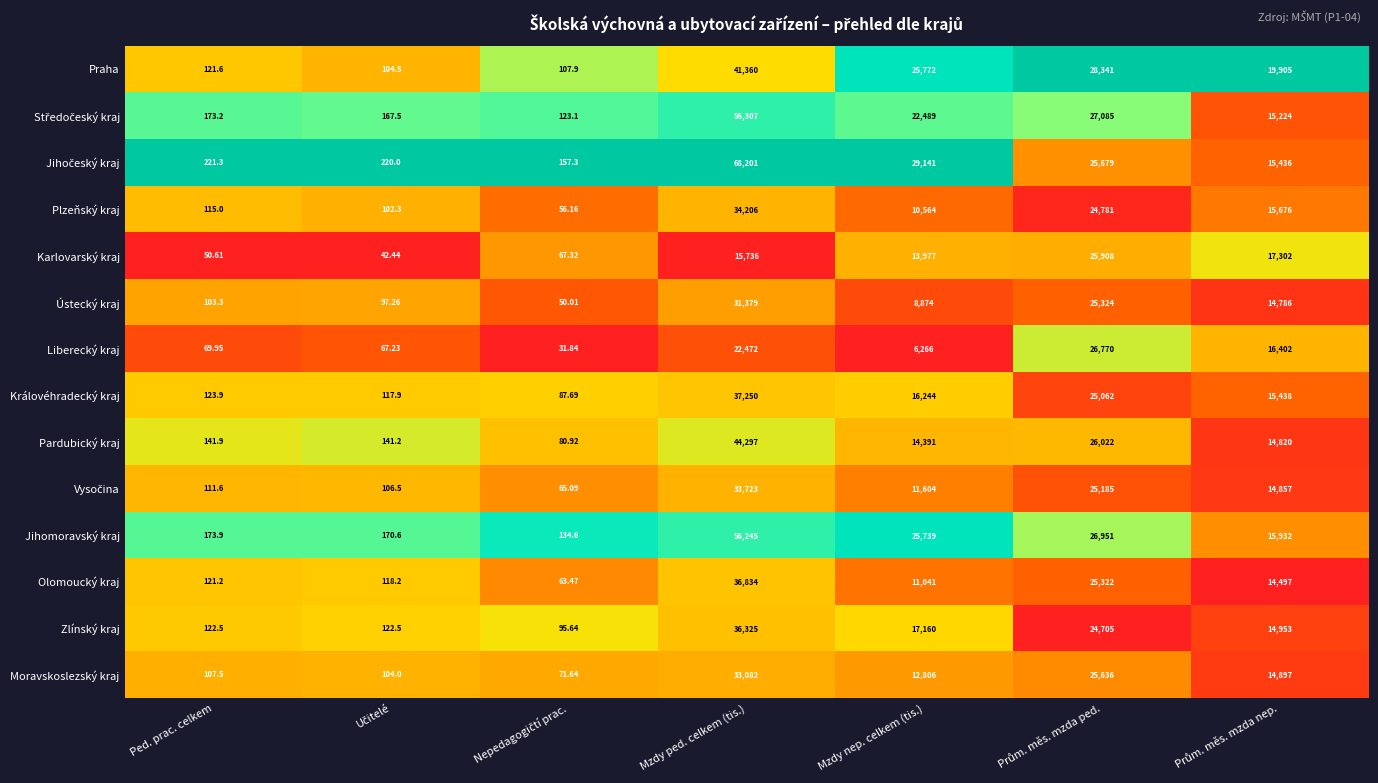

At which category is the sum across all series the highest?

Mzdy ped. celkem (tis.)